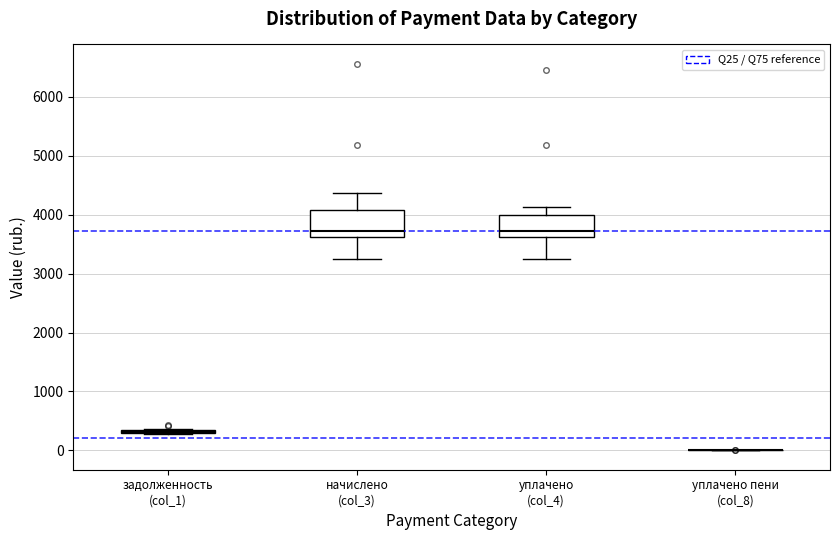

Where is the upper edge of the box for уплачено (col_4) on the y-axis? The values are not printed on the chart, so give them approximately, as read against the axis.

4000